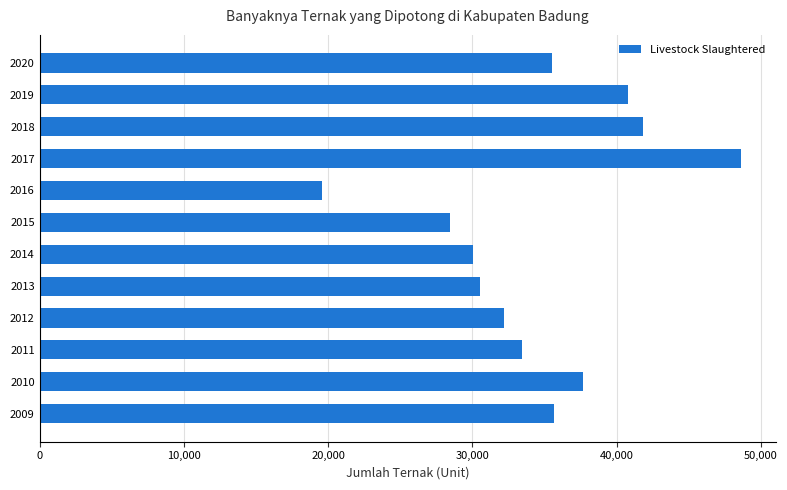

Where is the data nearest to the value 34091?

2011